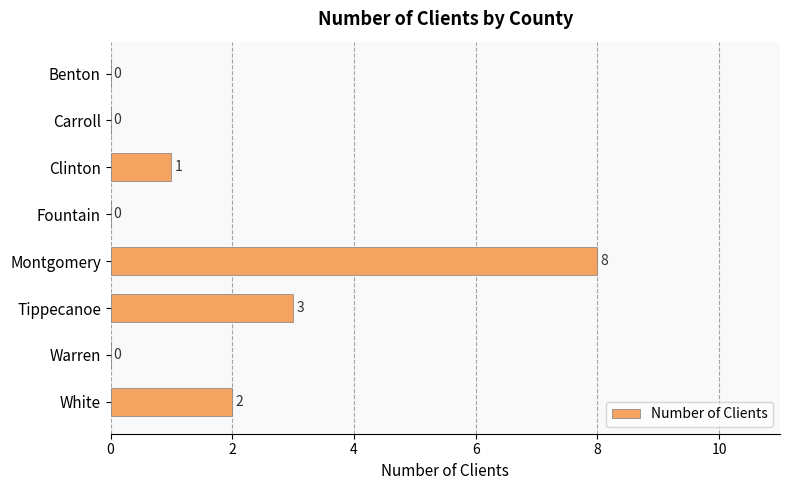

Is it true that the value at Carroll is 4?

False